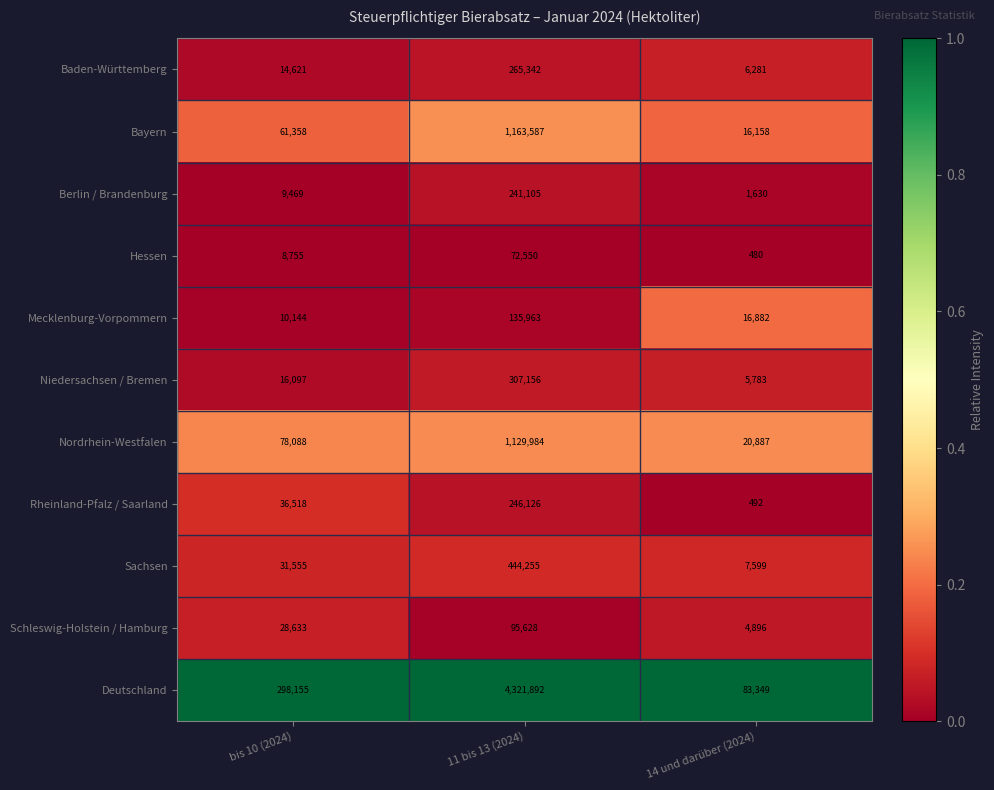

Is the value of Niedersachsen / Bremen at 11 bis 13 (2024) greater than the value of Mecklenburg-Vorpommern at bis 10 (2024)?

Yes